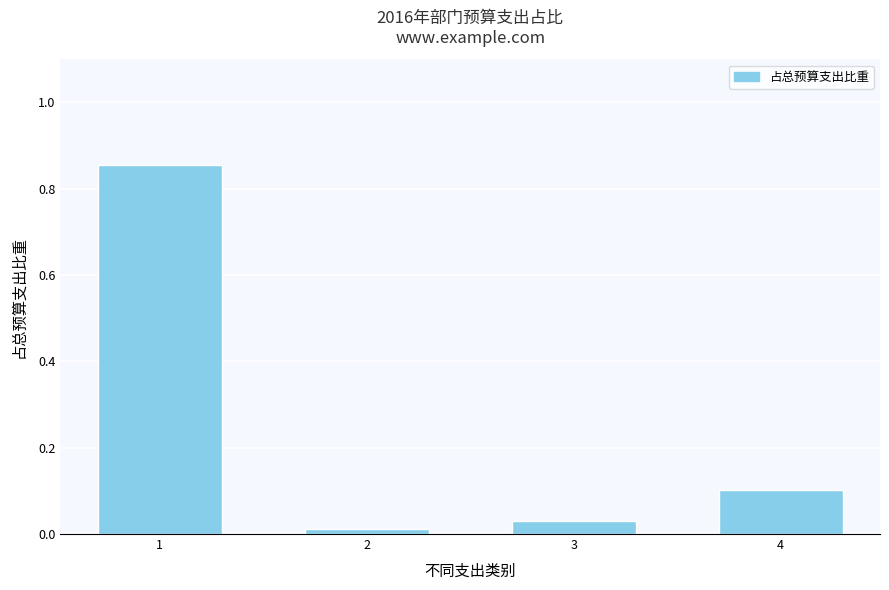

What is the difference between the maximum and minimum values?

0.8